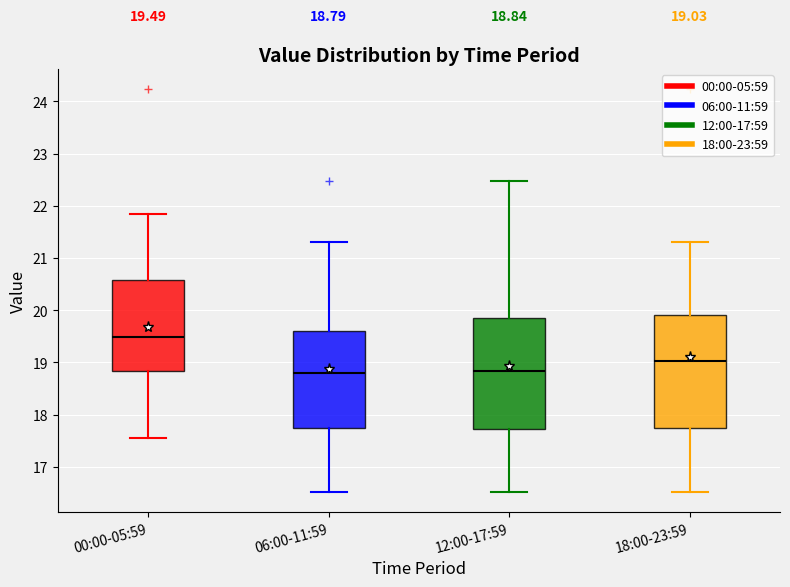

Which box has the highest median line?

00:00-05:59